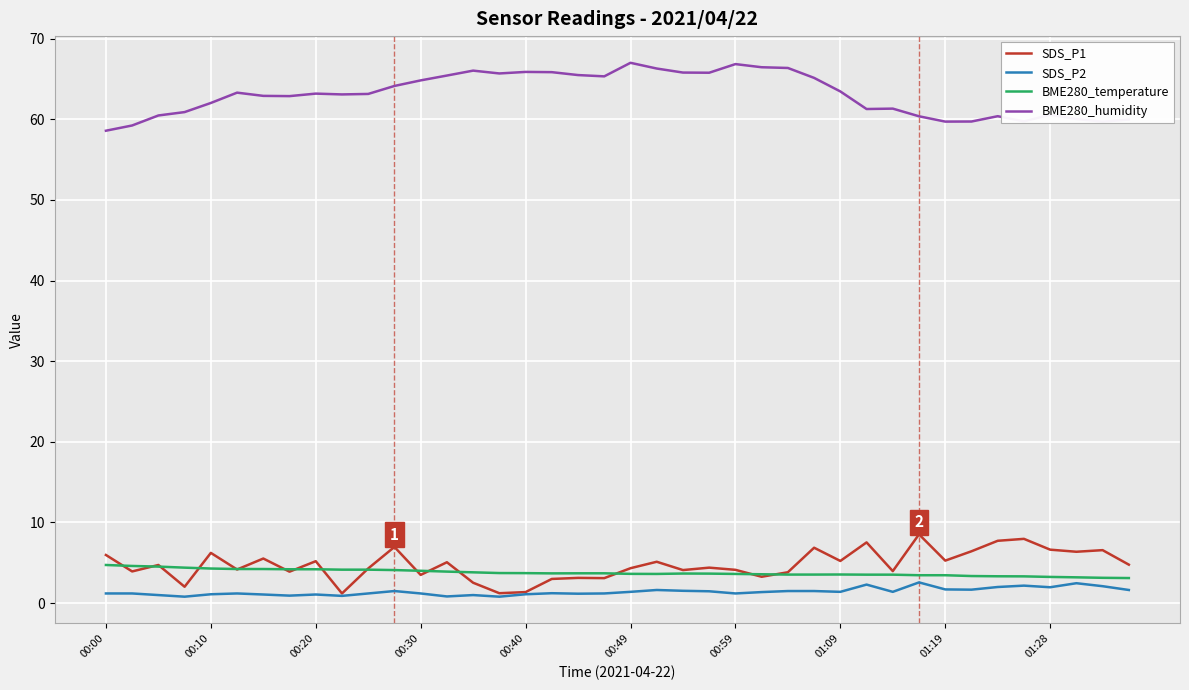

True or false: BME280_humidity and BME280_temperature cross at least once.

False